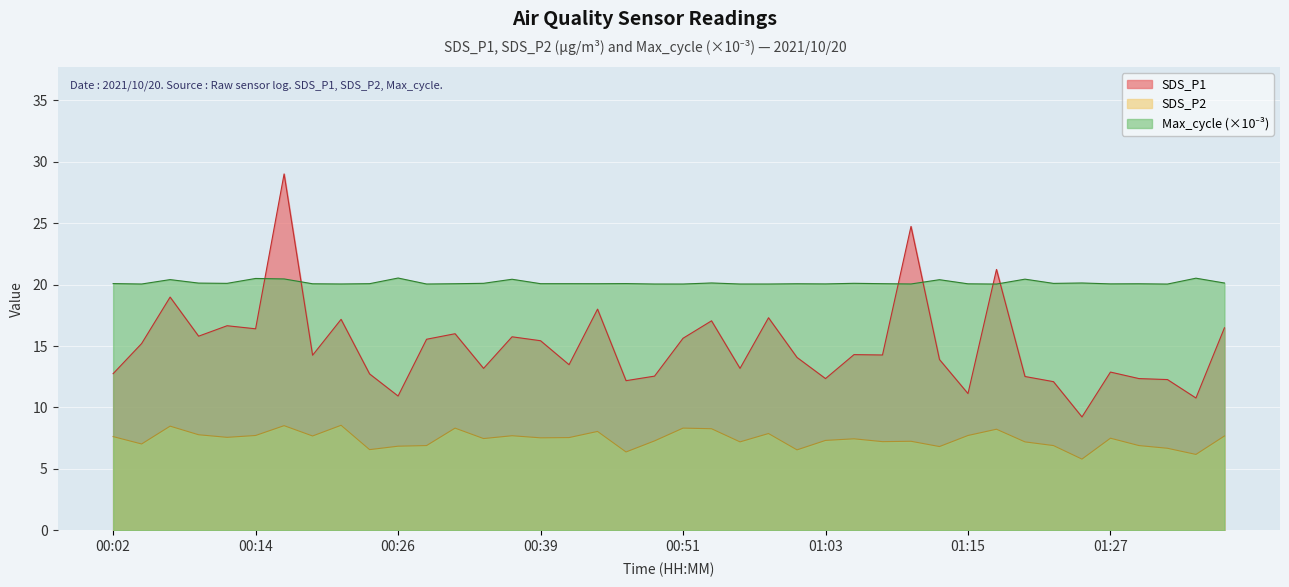

What is the label of the 26th point from the right?

00:36